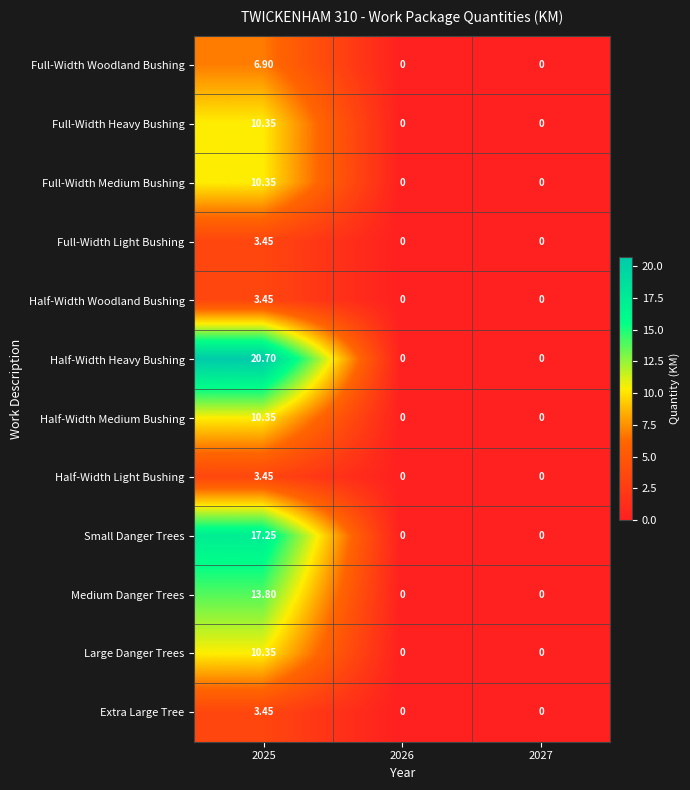

Which series has the largest range (max minus min)?

Half-Width Heavy Bushing